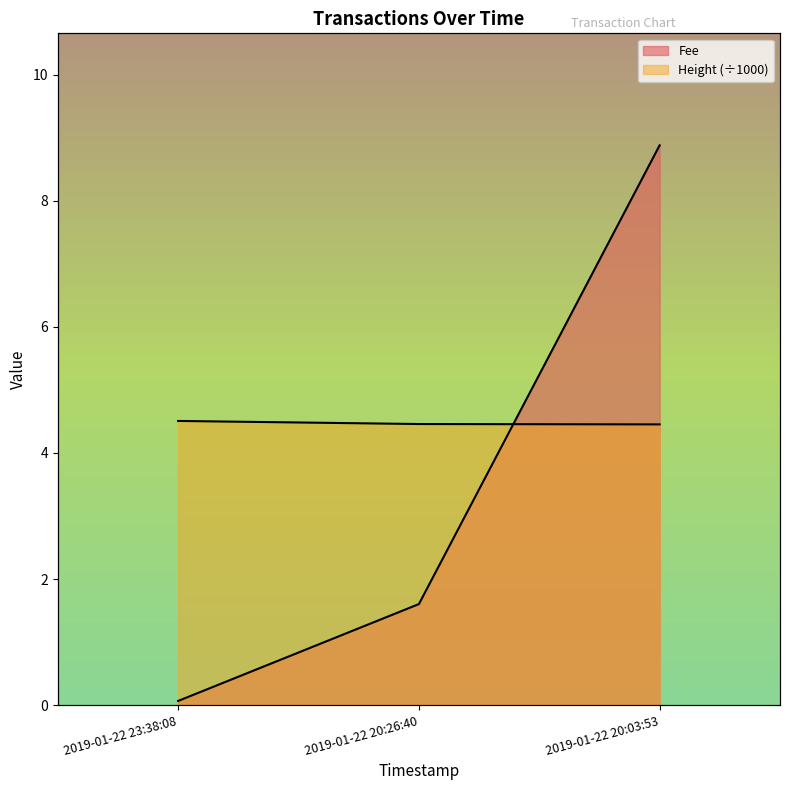

Which has a higher value, 2019-01-22 23:38:08 or 2019-01-22 20:26:40?

2019-01-22 20:26:40